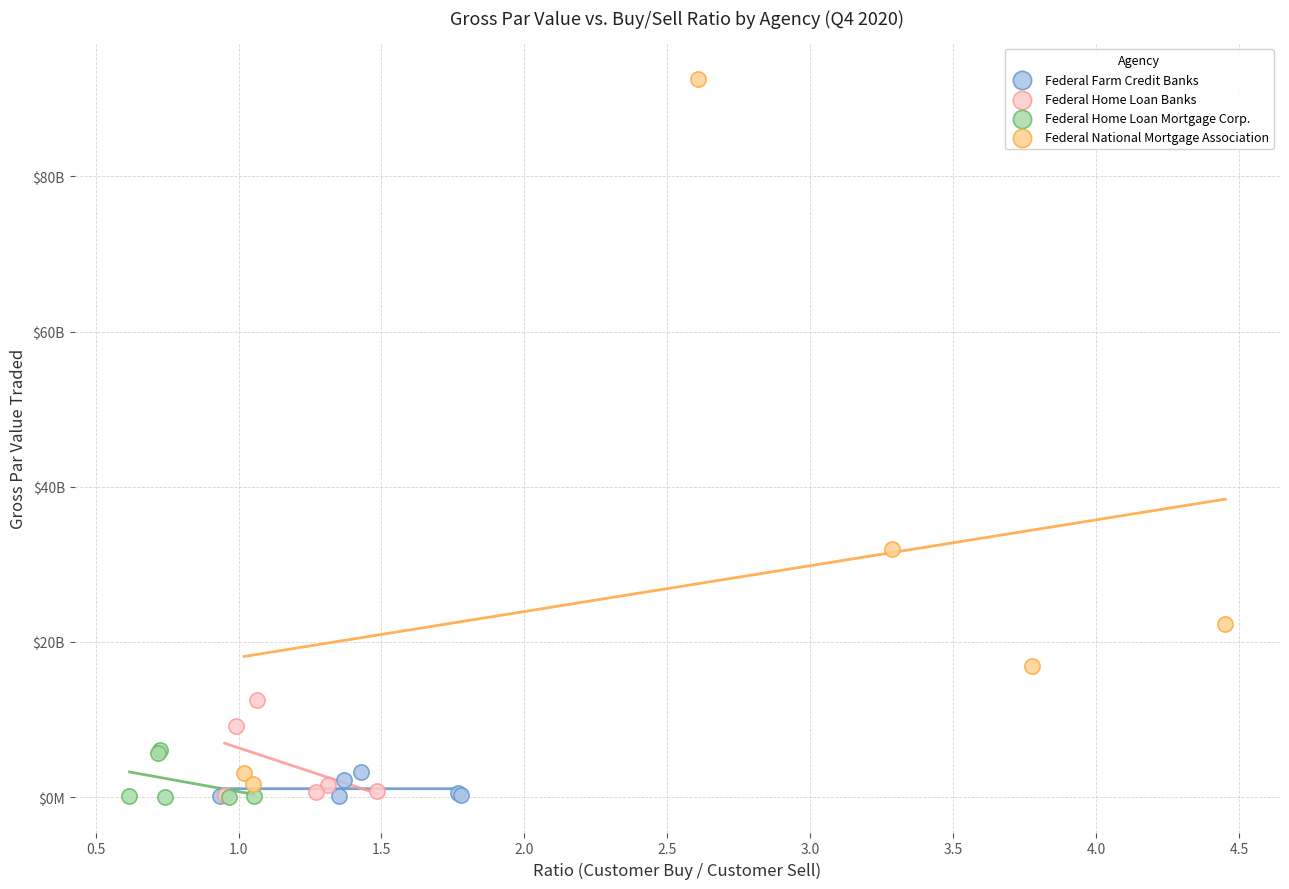

Which series has the largest Y range (max minus min)?

Federal National Mortgage Association